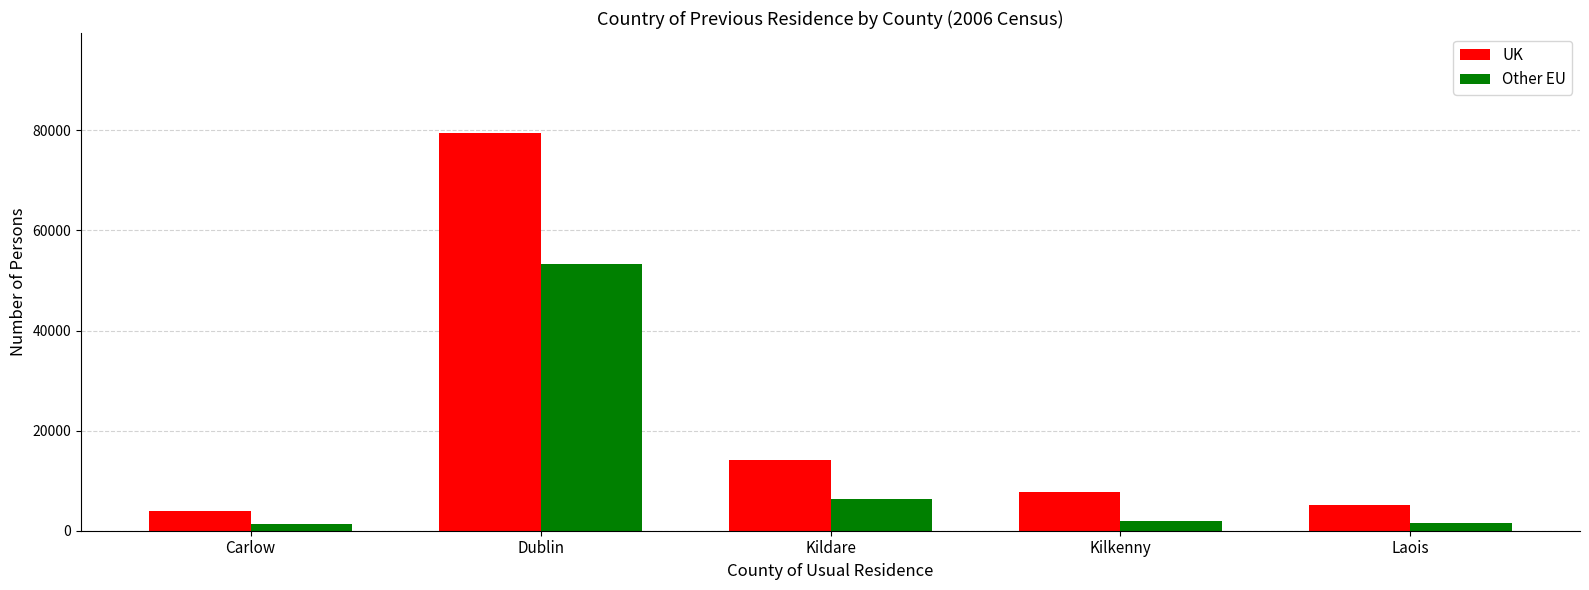

Which series has the largest total across all categories?

UK